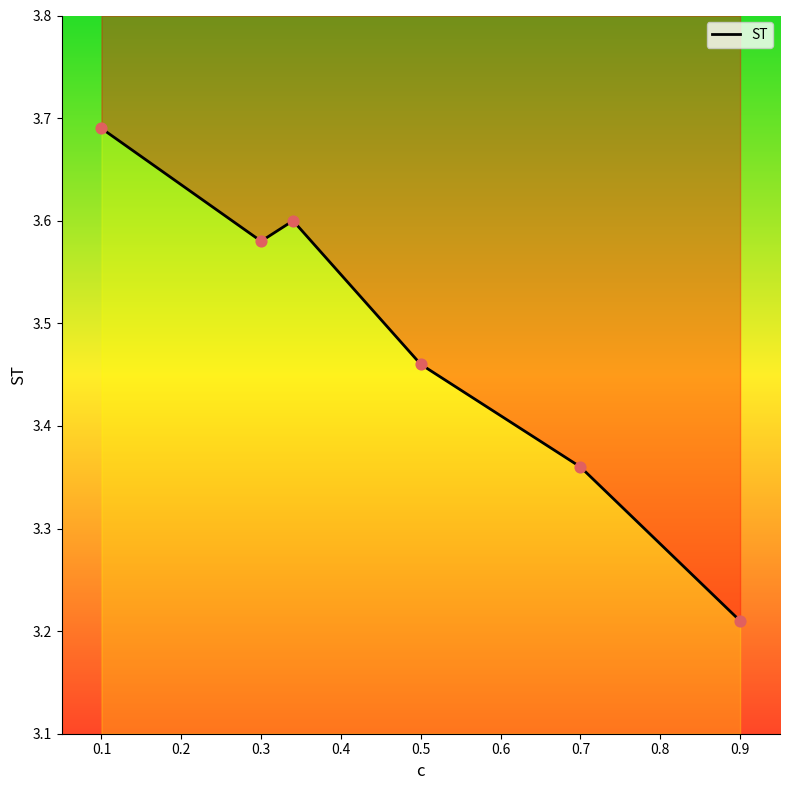

What is the change in value from 0.0 to 0.2?

-0.1